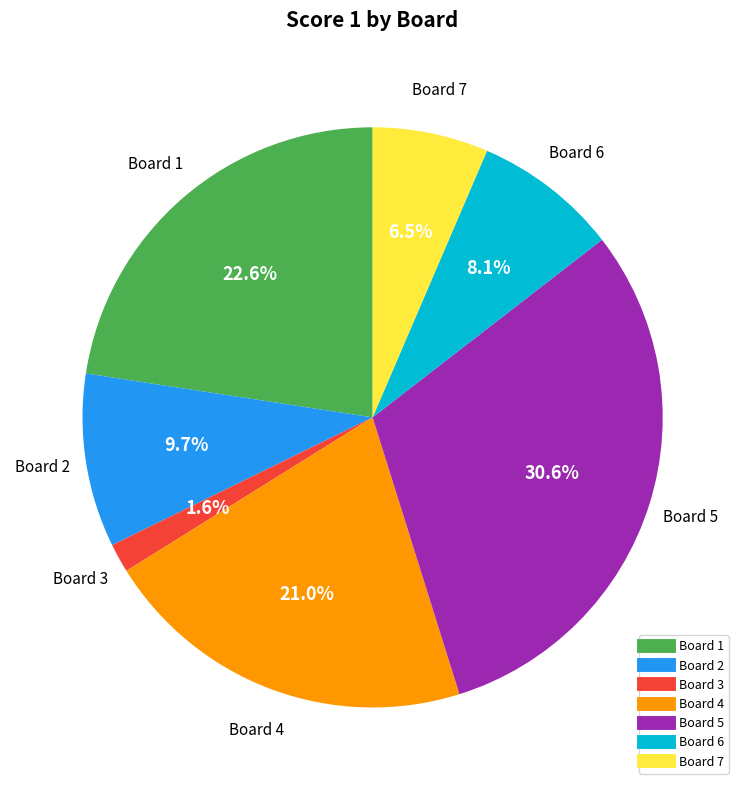

Between Board 7 and Board 4, which is larger?

Board 4